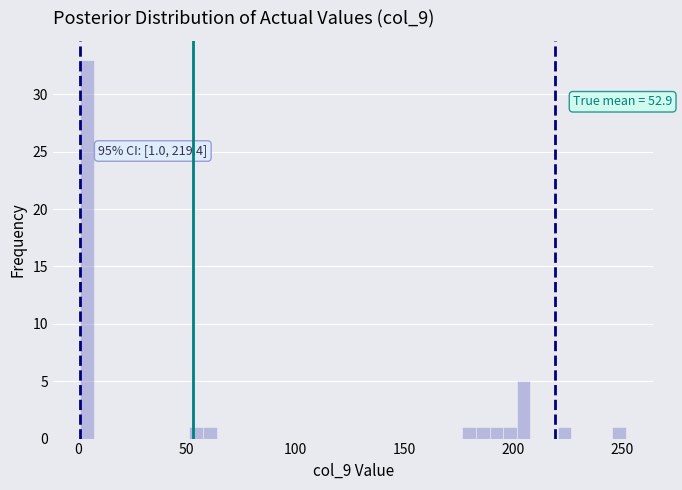

Read against the x-axis, roughly where is the centre of the tallest bar?

5